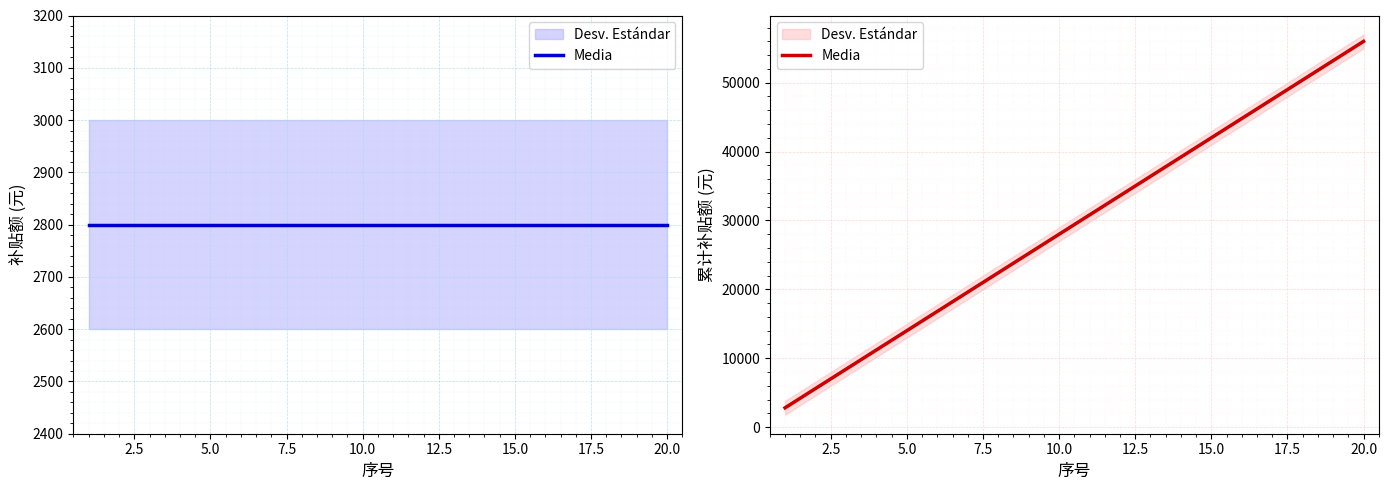

What is the label of the 19th point from the right?

2.5